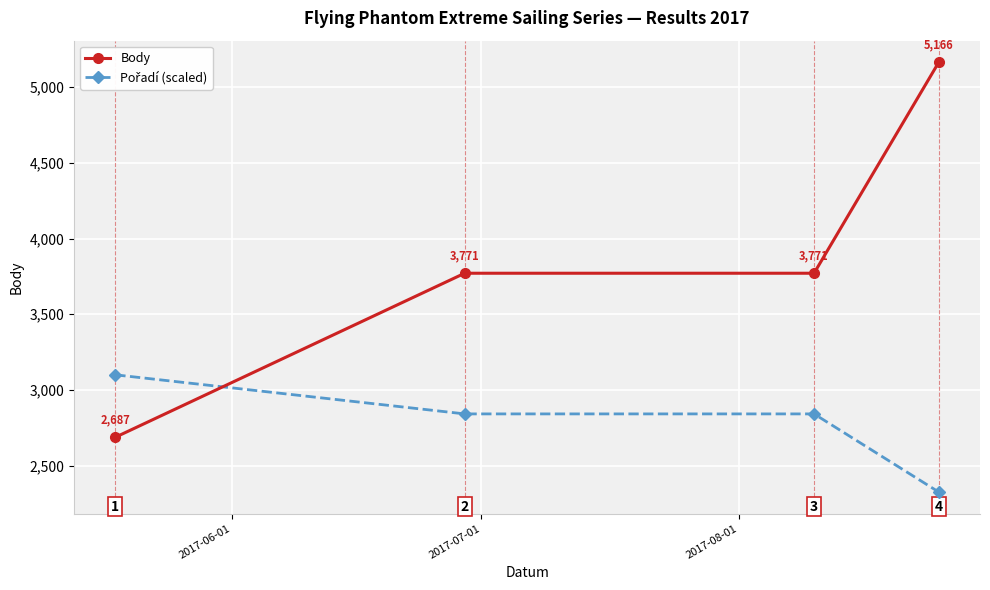

What is the minimum value shown in the chart?

2324.7